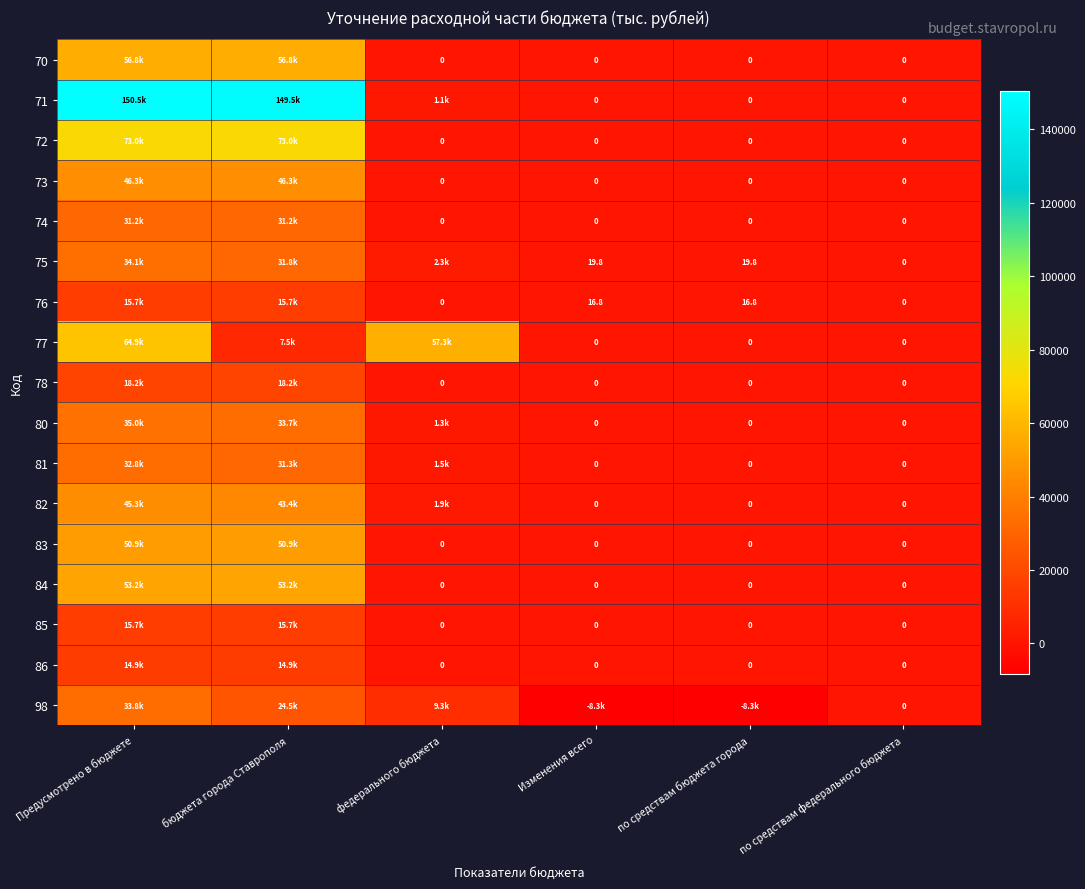

True or false: 82 has a value of 66750.2 at бюджета города Ставрополя.

False